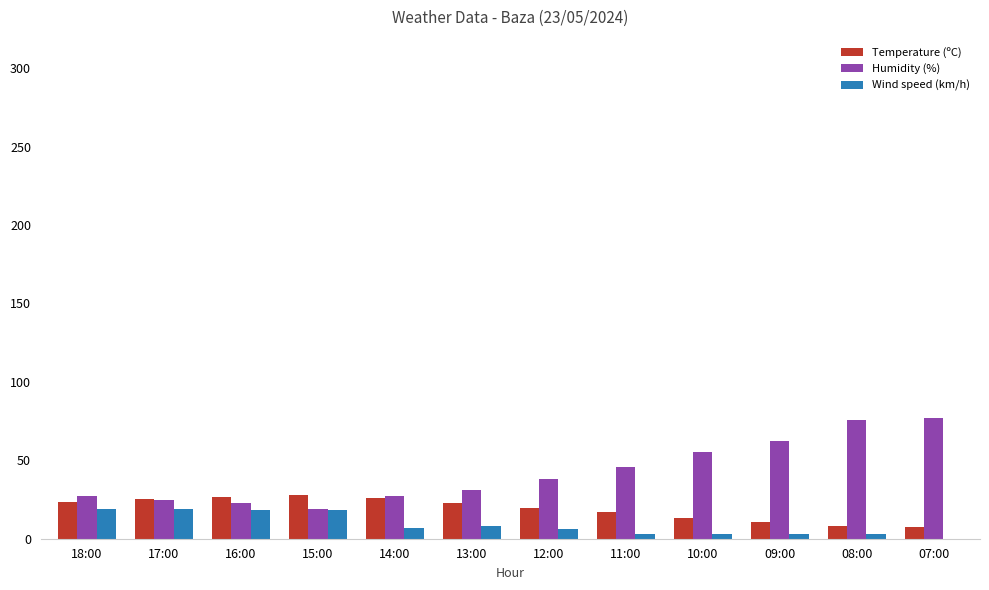

What is the maximum value shown in the chart?

77.0